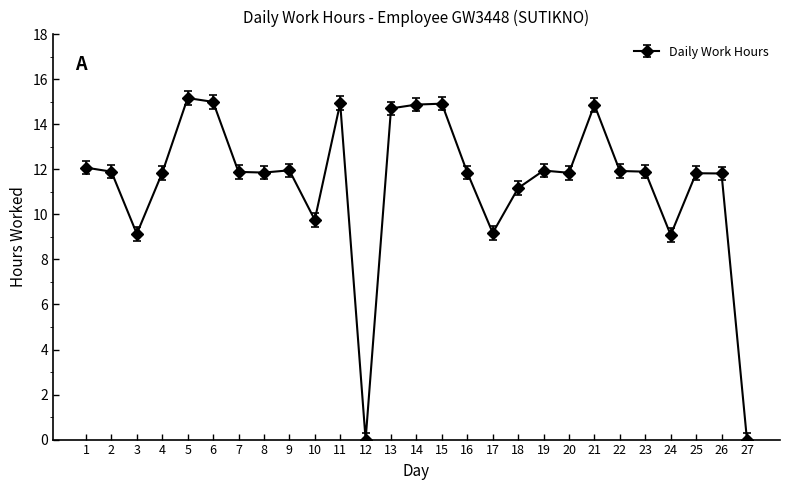

True or false: there are more than 1 points higher than both neighbors.

True